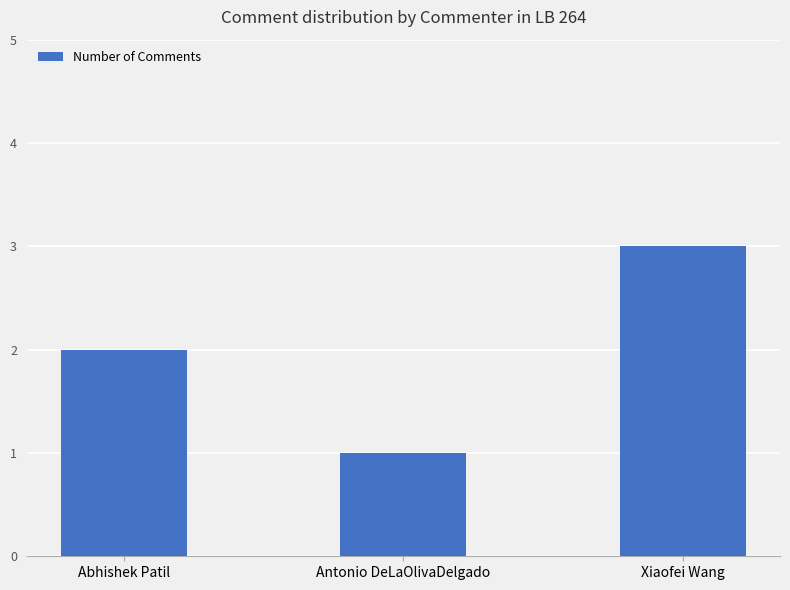

How many values are below 2?

1